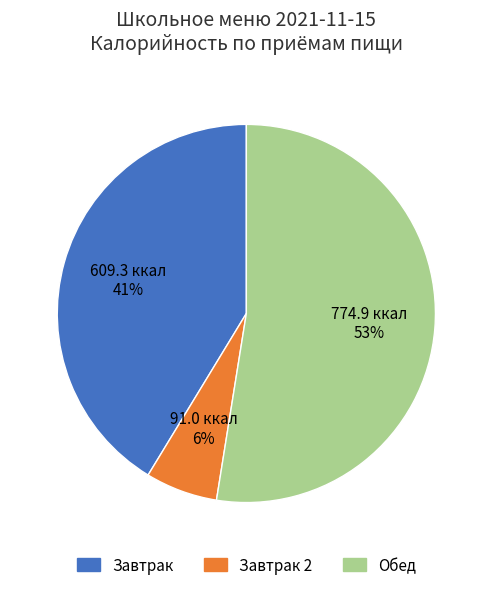

Is there a majority slice in this chart?

Yes